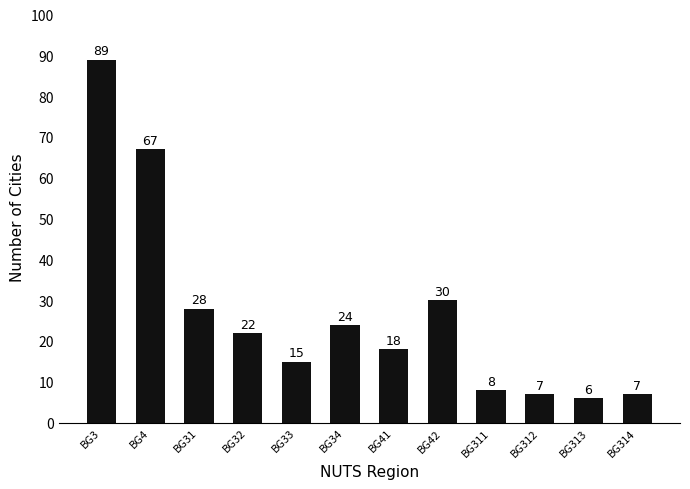

What is the change in value from BG313 to BG314?

+1